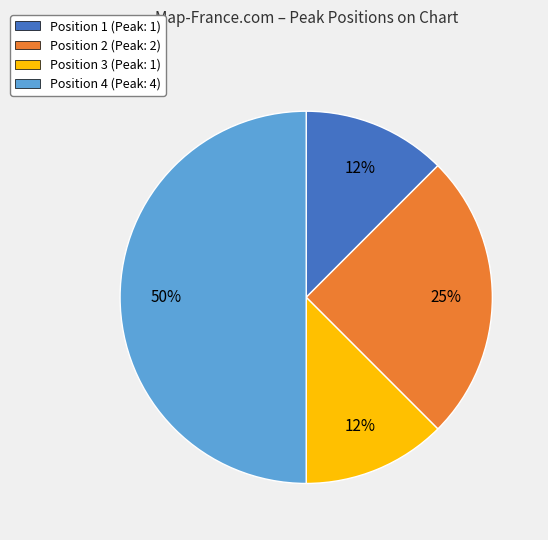

Is Position 2 the majority of the pie?

No